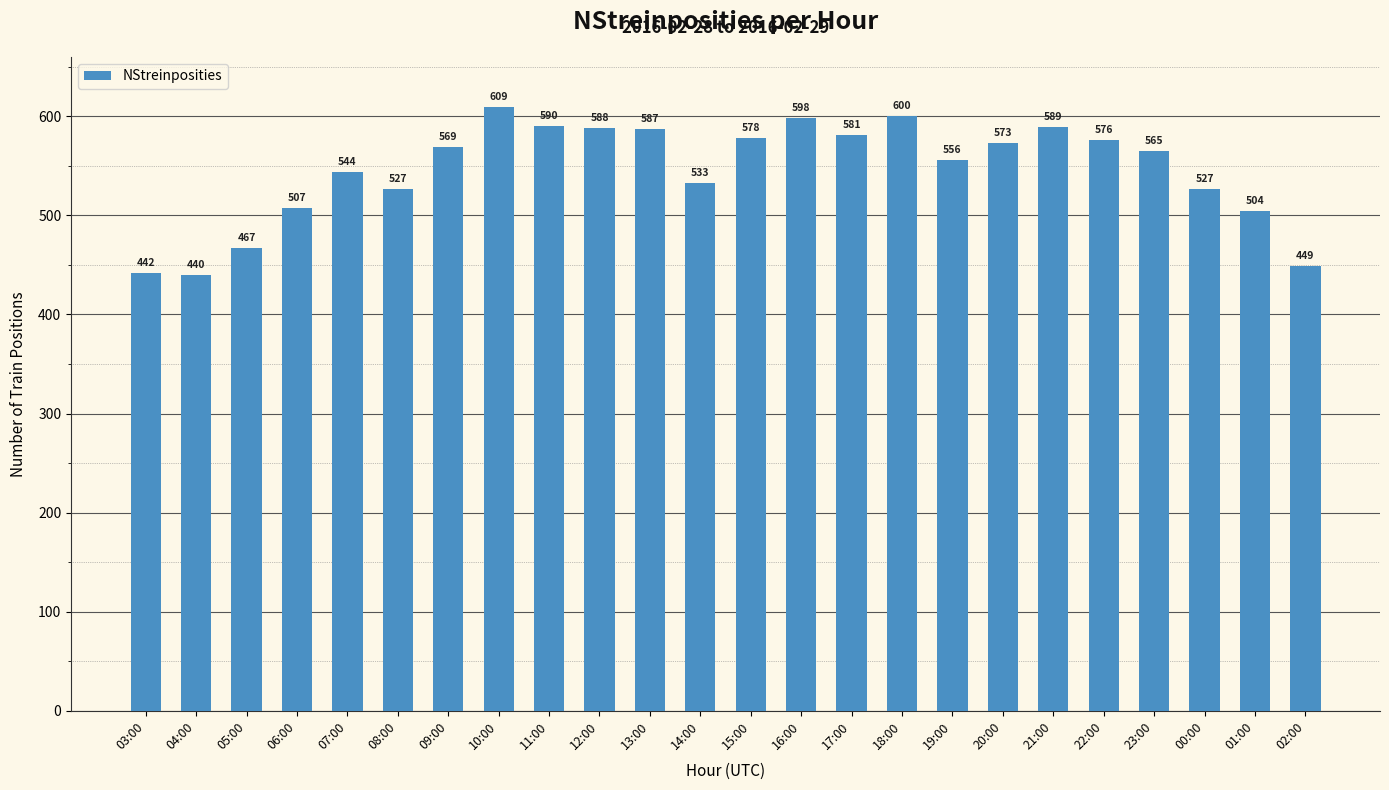

What is the maximum value shown in the chart?

609